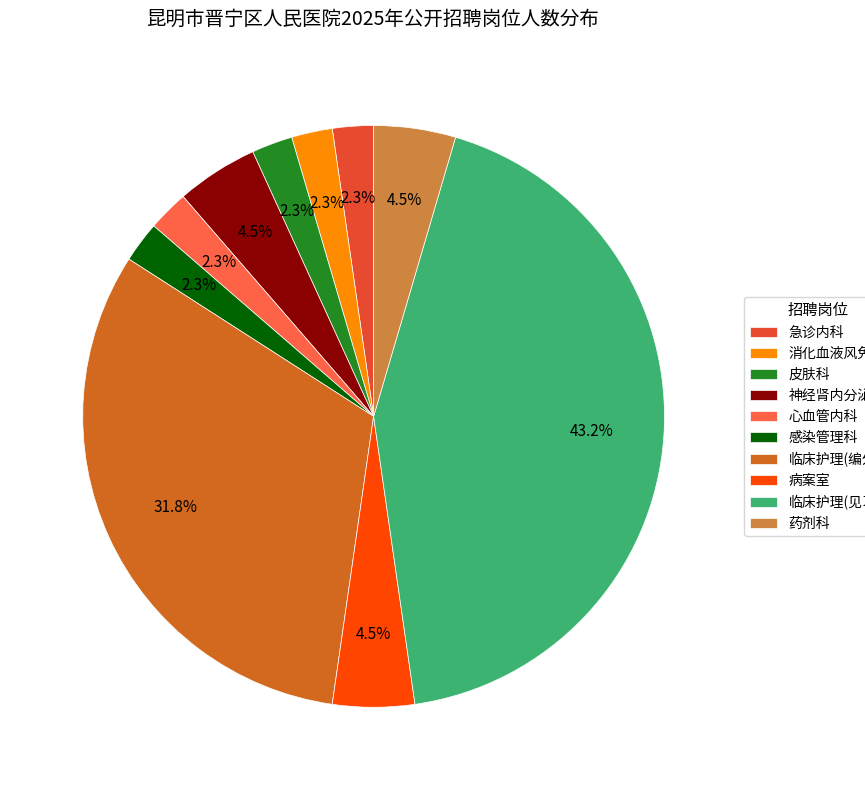

Which slice is the largest?

临床护理(见习)